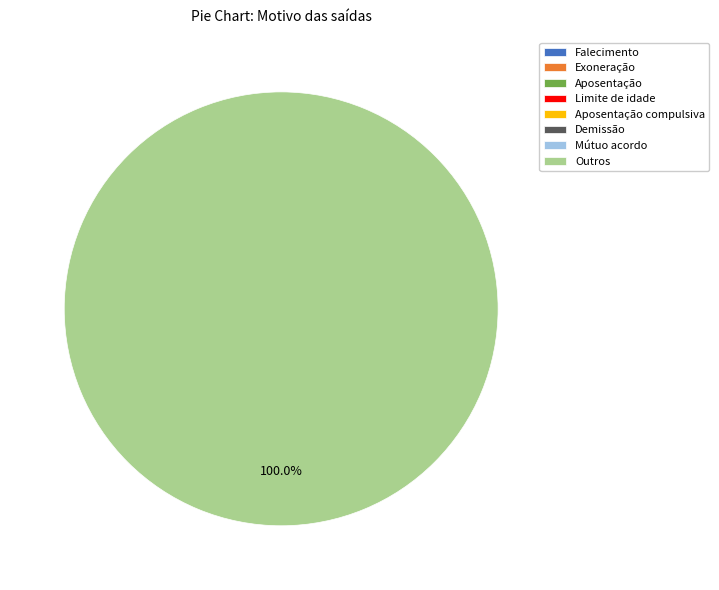

Rank the categories by value from lowest to highest.

Falecimento, Exoneração, Aposentação, Limite de idade, Aposentação compulsiva, Demissão, Mútuo acordo, Outros